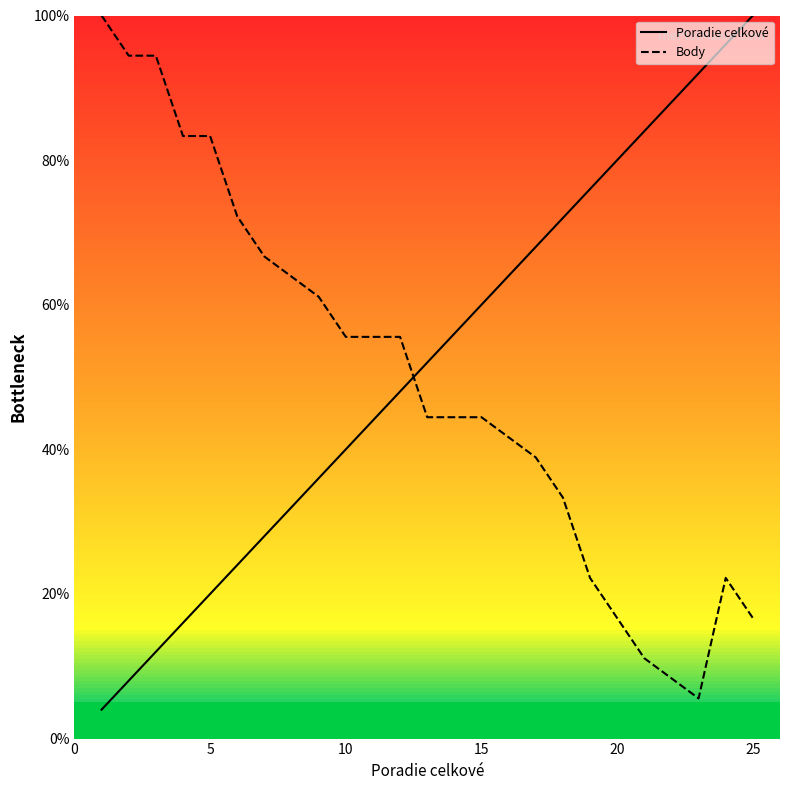

What is the difference between the maximum and minimum values in the Poradie celkové series?

96.0